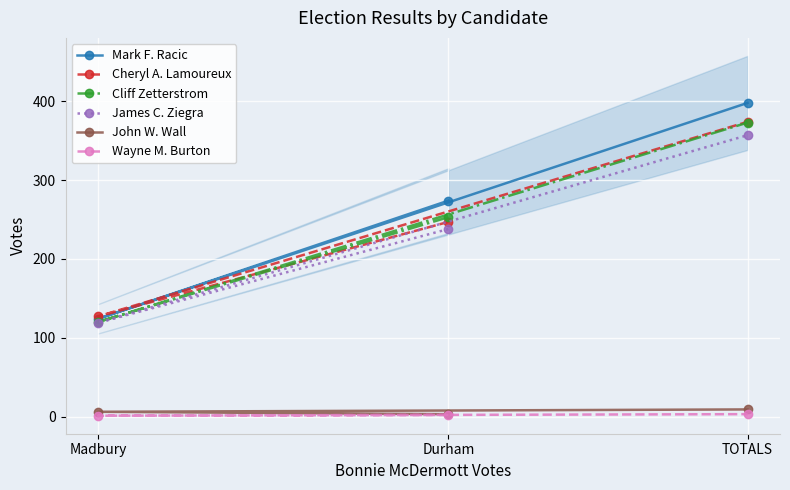

Reading left to right, transcribe all the data shown in this chart.

Mark F. Racic: Durham=274	Madbury=124	TOTALS=398
Cheryl A. Lamoureux: Durham=247	Madbury=127	TOTALS=374
Cliff Zetterstrom: Durham=253	Madbury=120	TOTALS=373
James C. Ziegra: Durham=238	Madbury=119	TOTALS=357
John W. Wall: Durham=3	Madbury=6	TOTALS=9
Wayne M. Burton: Durham=2	Madbury=1	TOTALS=3